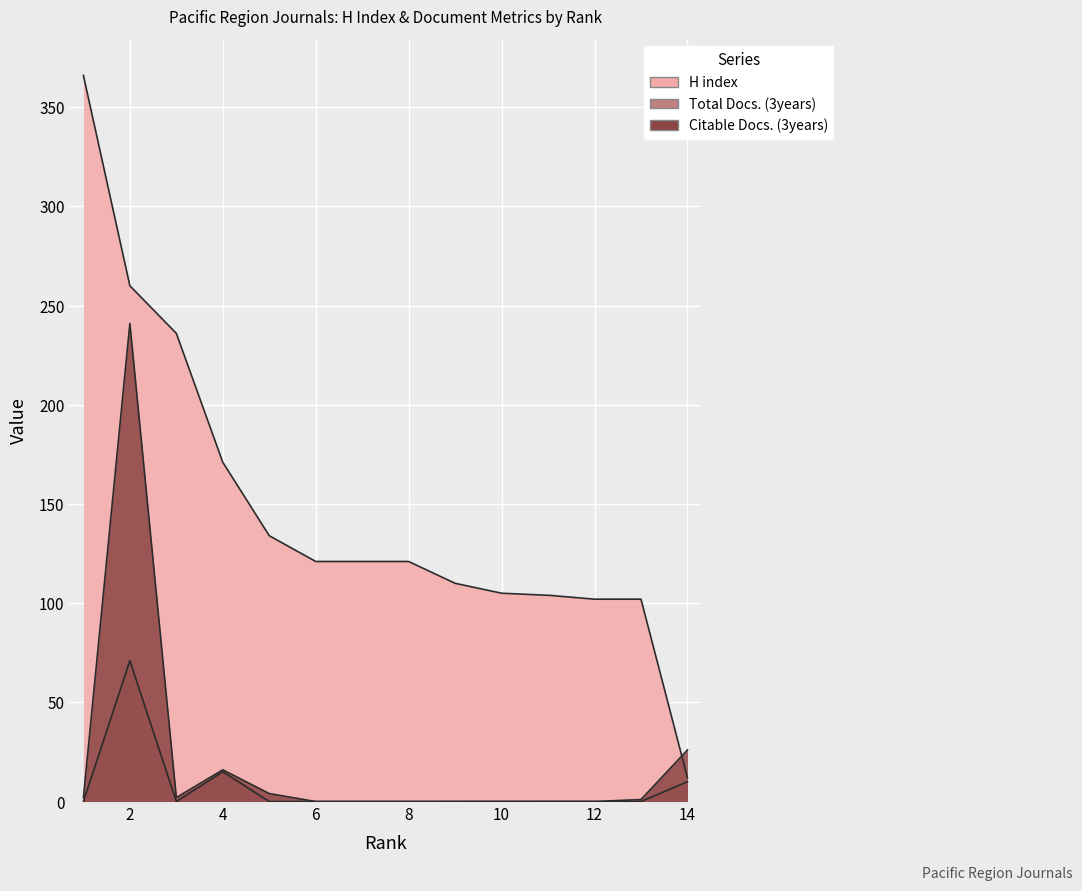

How many categories are shown in the chart?

14